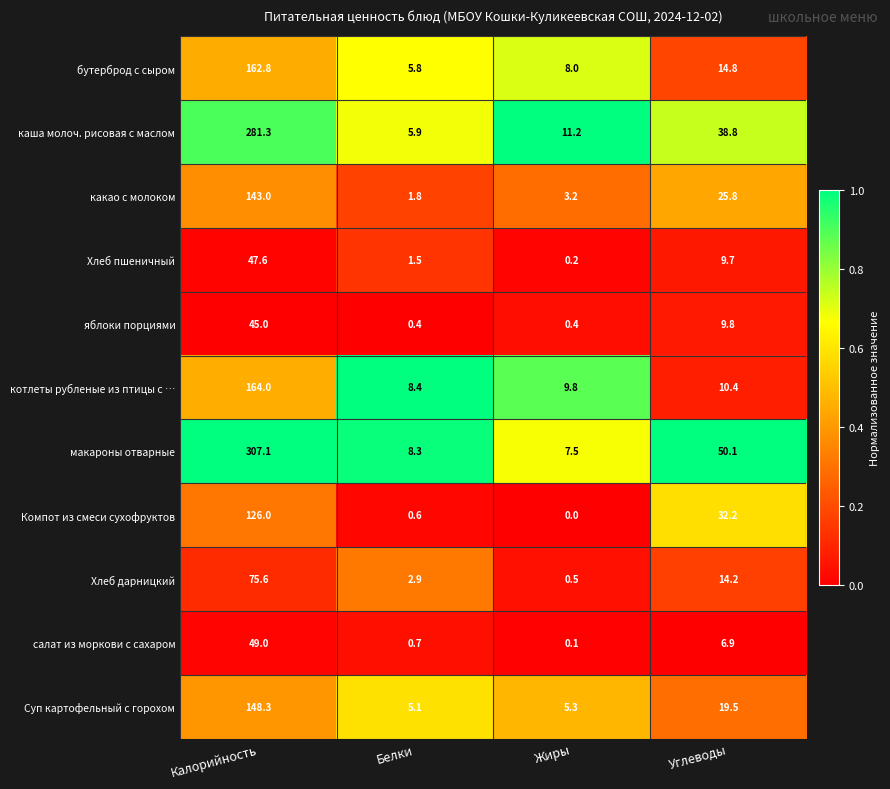

At which category is the sum across all series the highest?

Калорийность